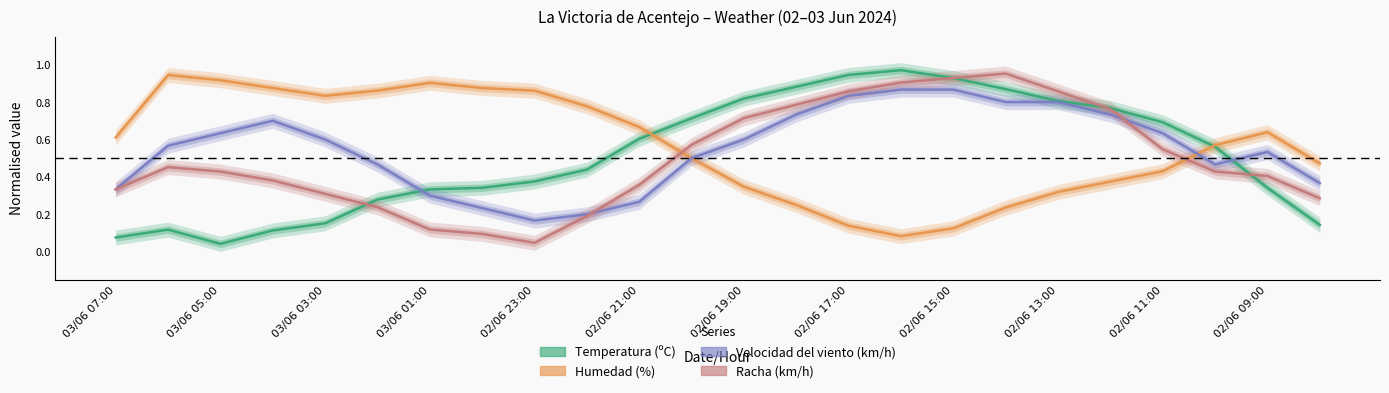

How many categories are shown in the chart?

24